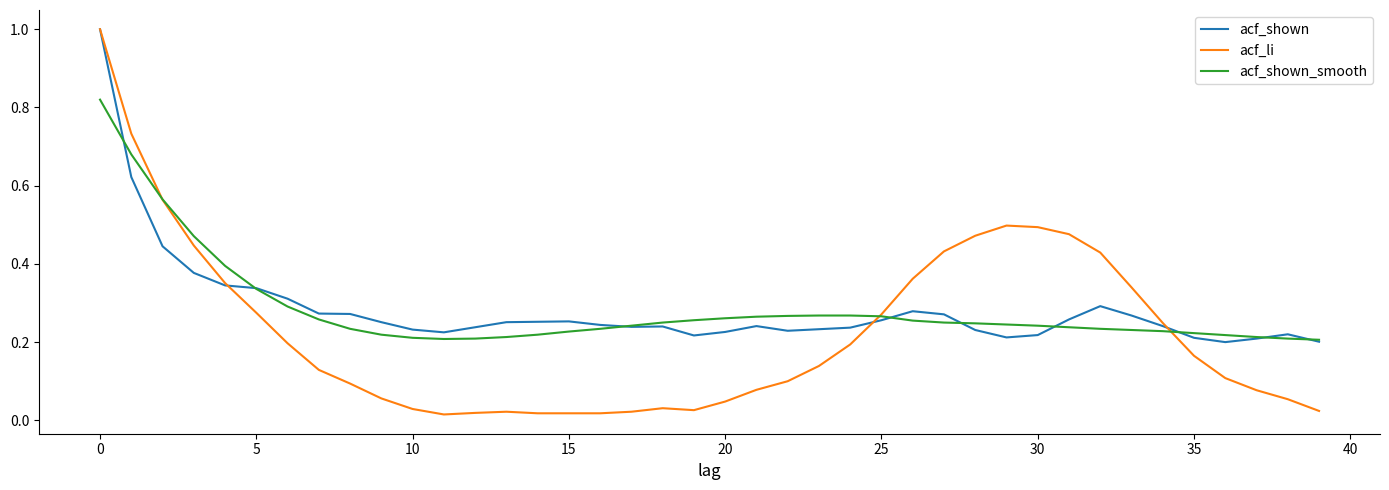

What is the highest value of the acf_shown series?

1.0